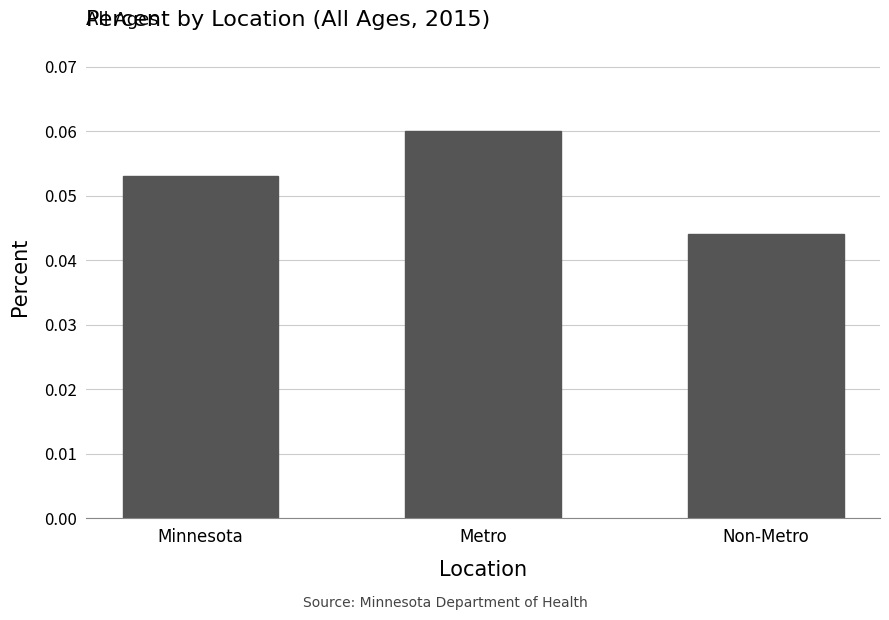

What is the label of the 1st bar from the left?

Minnesota